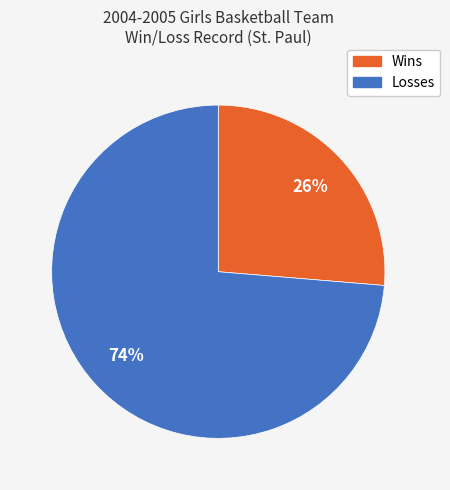

To the nearest percent, what is the combined percentage of Wins and Losses?

100%